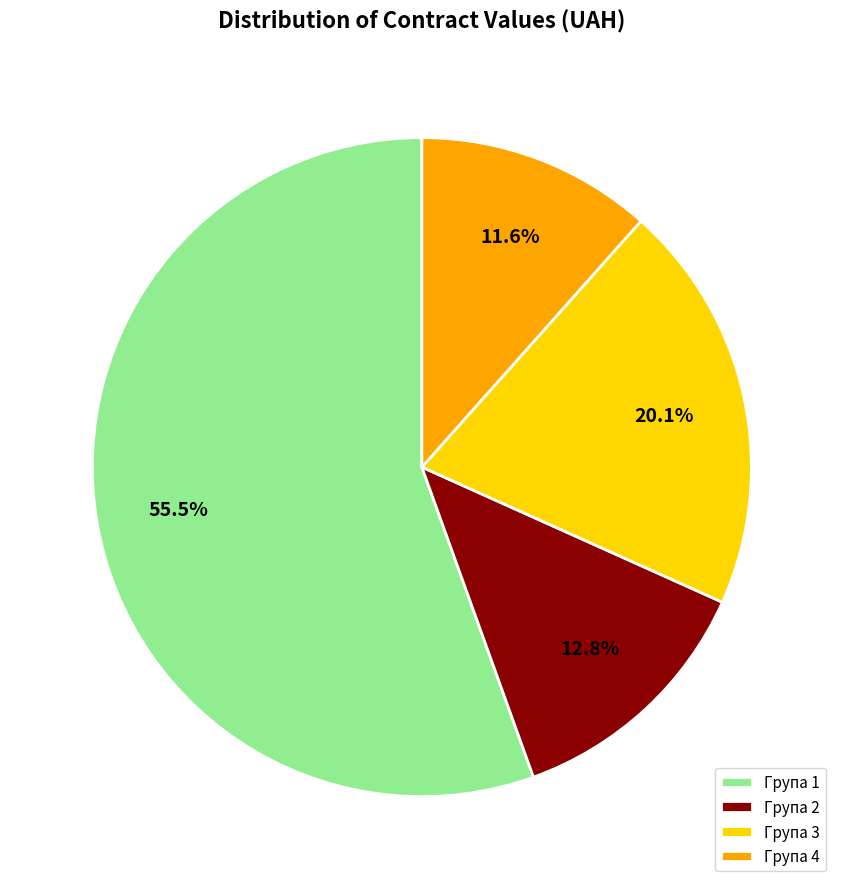

How much of the chart is everything except Група 2?

87.2%